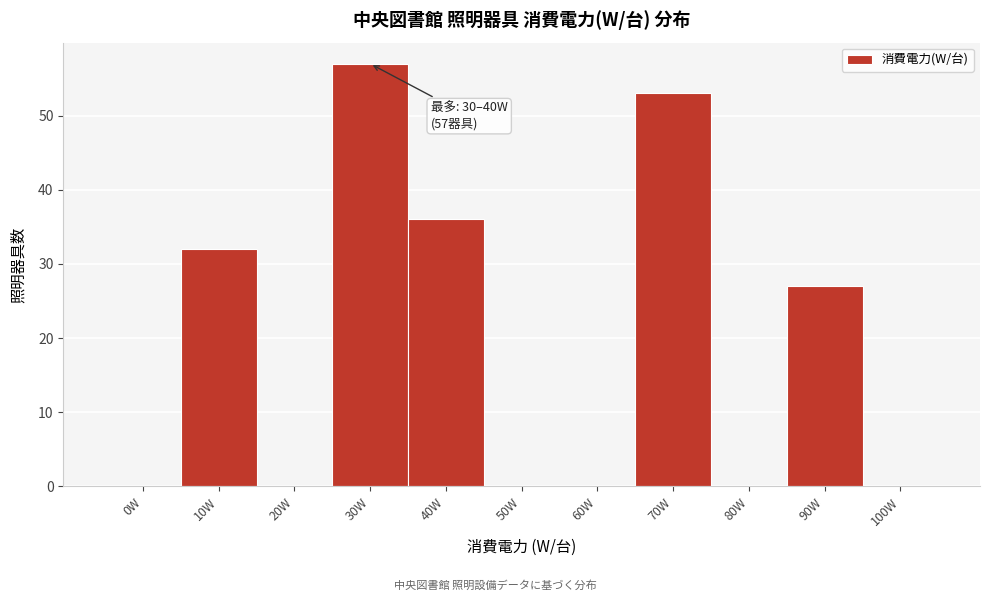

Reading left to right, extract all data points from this chart.

0W=0	10W=32	20W=0	30W=57	40W=36	50W=0	60W=0	70W=53	80W=0	90W=27	100W=0